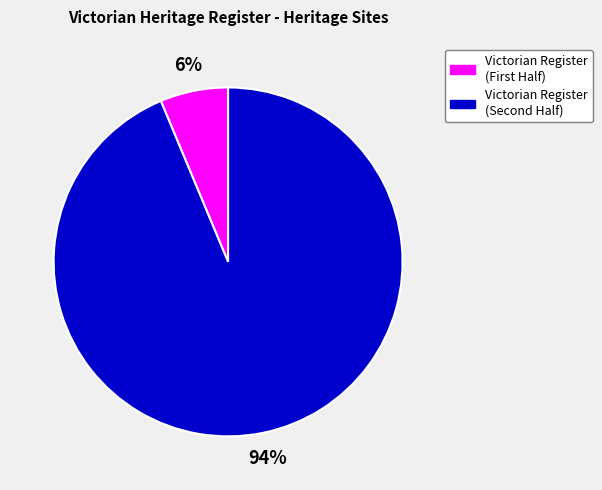

Rank the categories by value from lowest to highest.

Victorian Register (First Half), Victorian Register (Second Half)